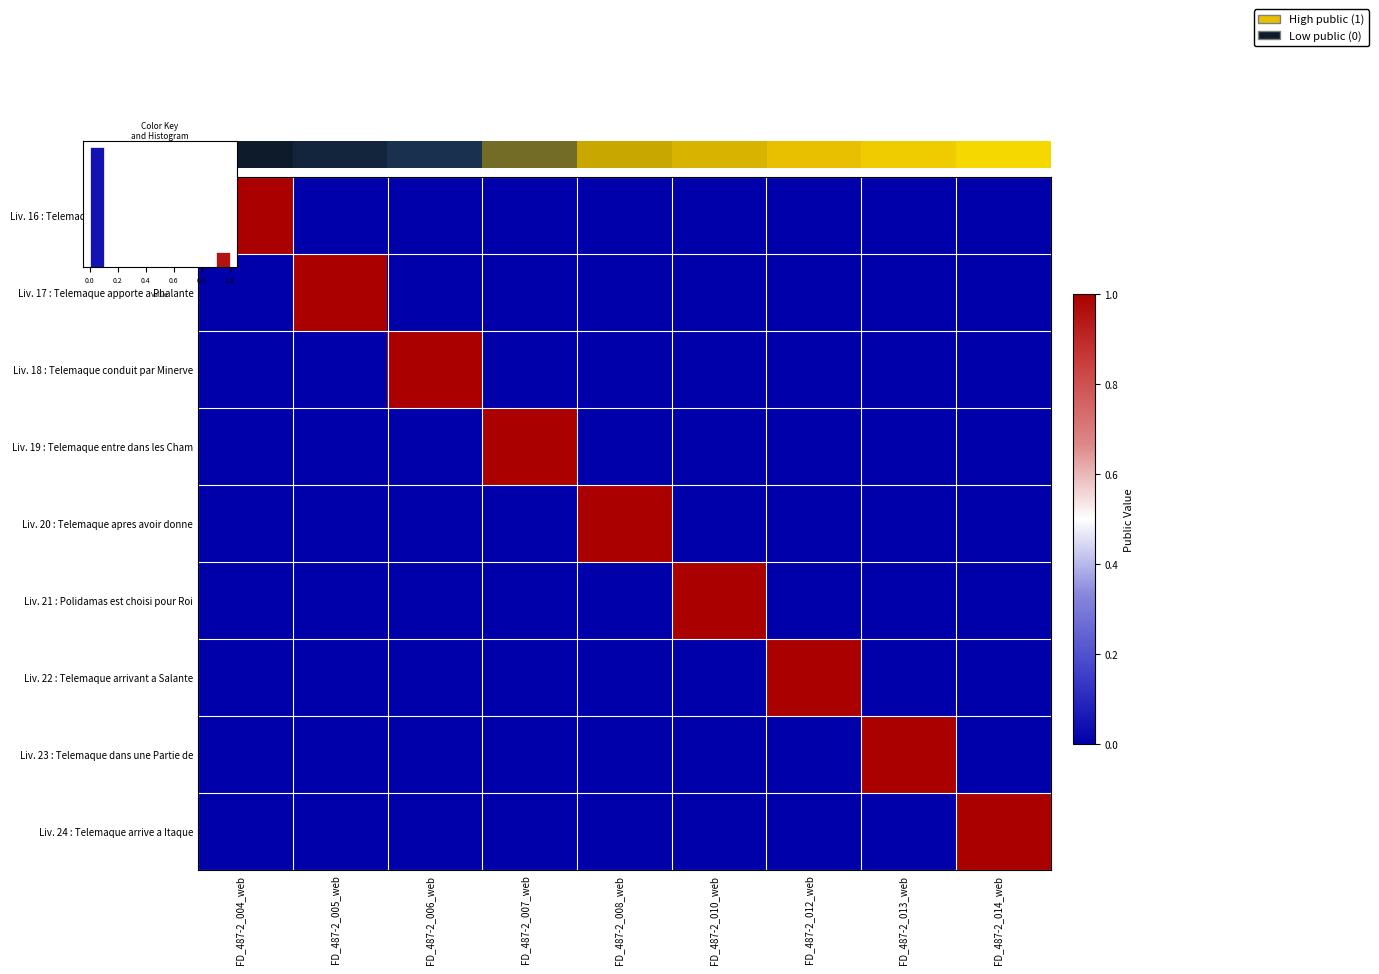

True or false: Liv. 20 : Telemaque apres avoir donne has a value of 0.7 at FD_487-2_010_web.

False